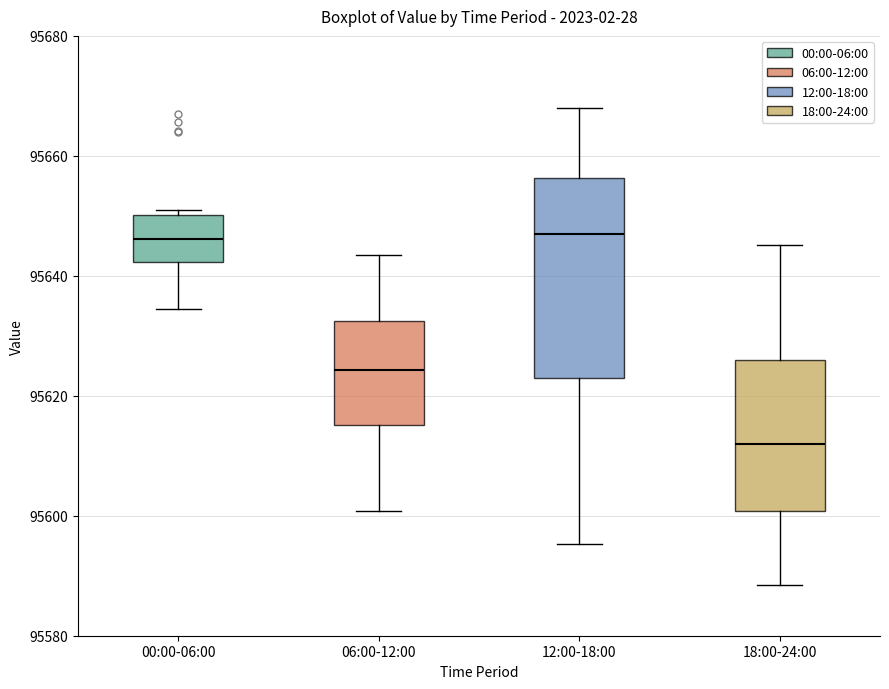

Where does the lower whisker of the box for 06:00-12:00 end on the y-axis? The values are not printed on the chart, so give them approximately, as read against the axis.

95600